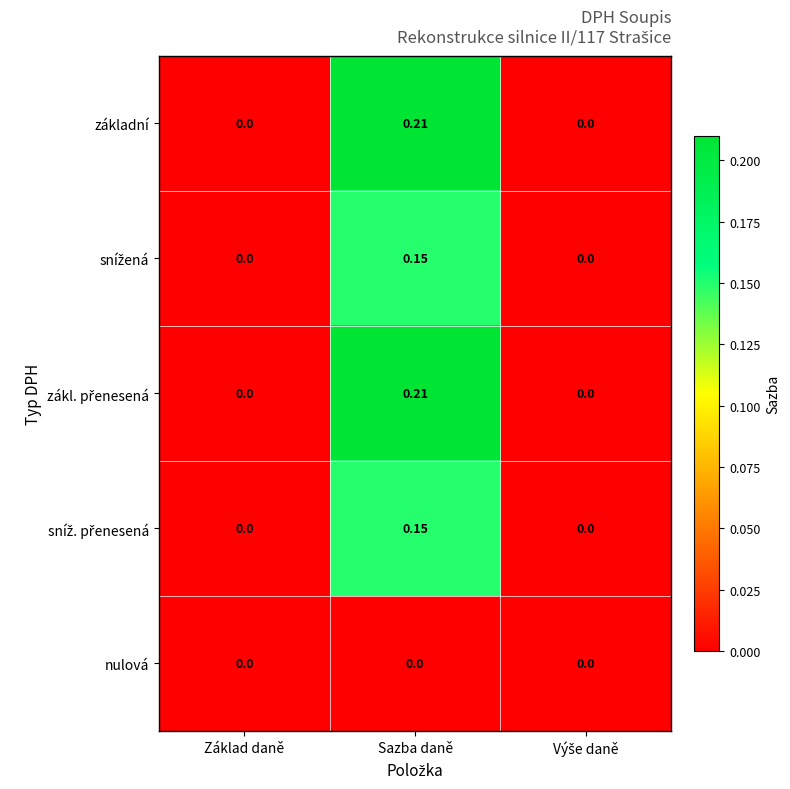

At which category does the chart reach its peak across all series?

Sazba daně